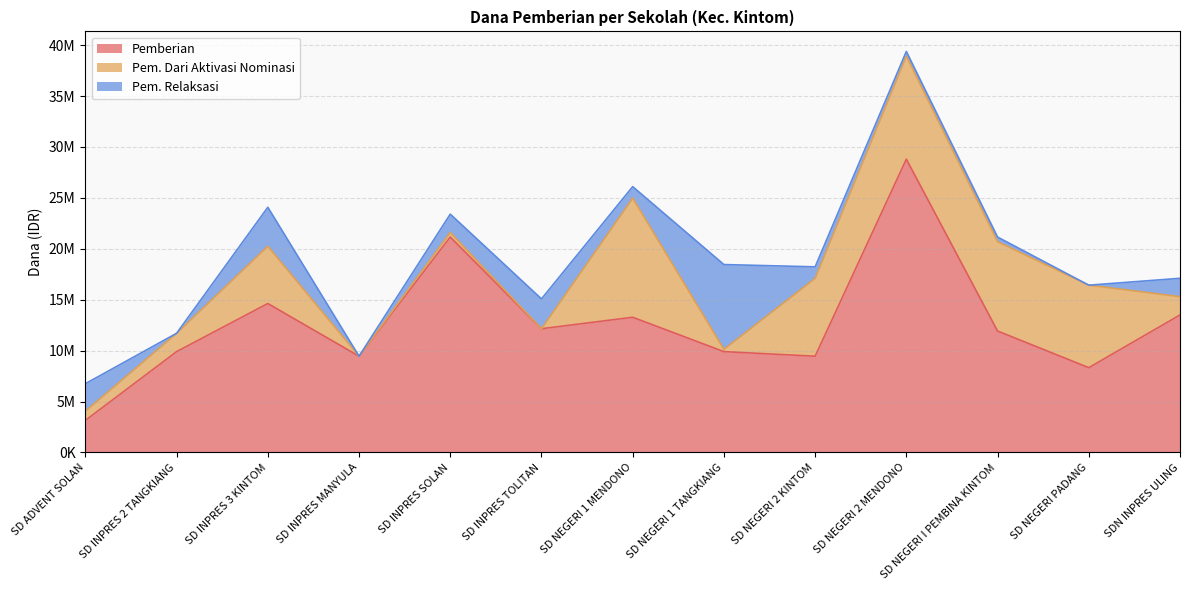

Rank the series by their average value, from highest to lowest.

Pemberian, Pem. Dari Aktivasi Nominasi, Pem. Relaksasi